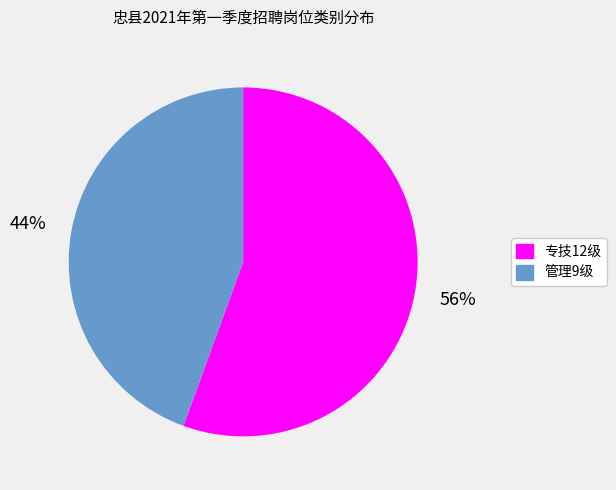

To the nearest percent, what is the combined percentage of 管理9级 and 专技12级?

100%